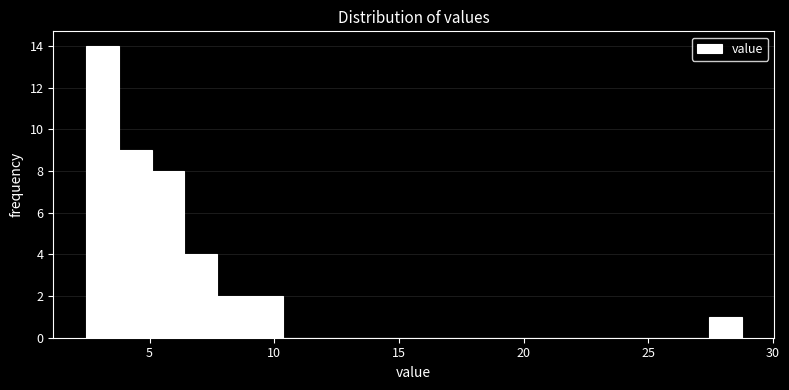

Read against the x-axis, roughly where is the centre of the tallest bar?

3.0